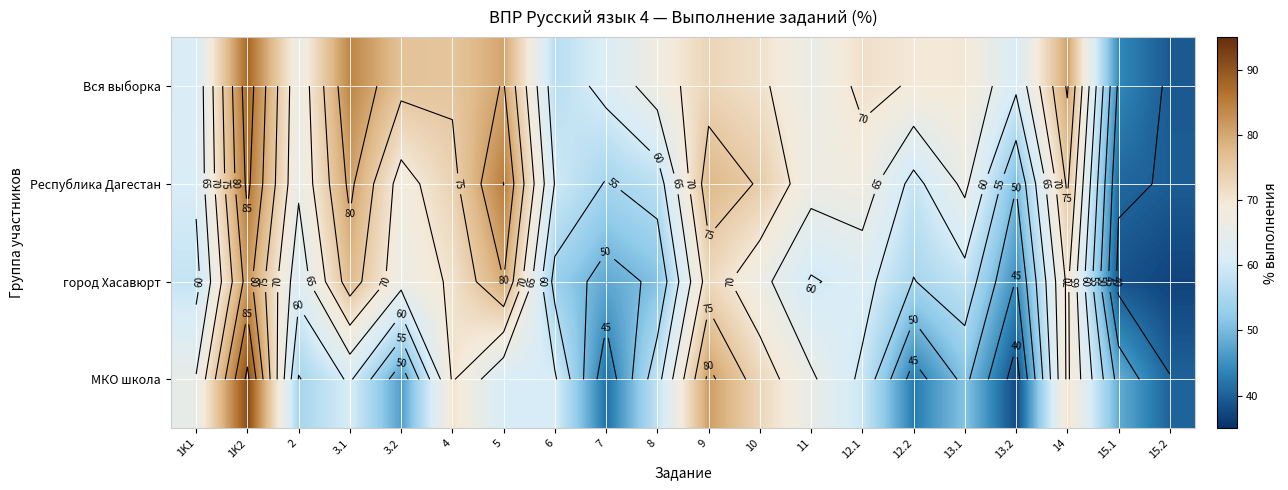

How many values in the Вся выборка series are below 69?

9